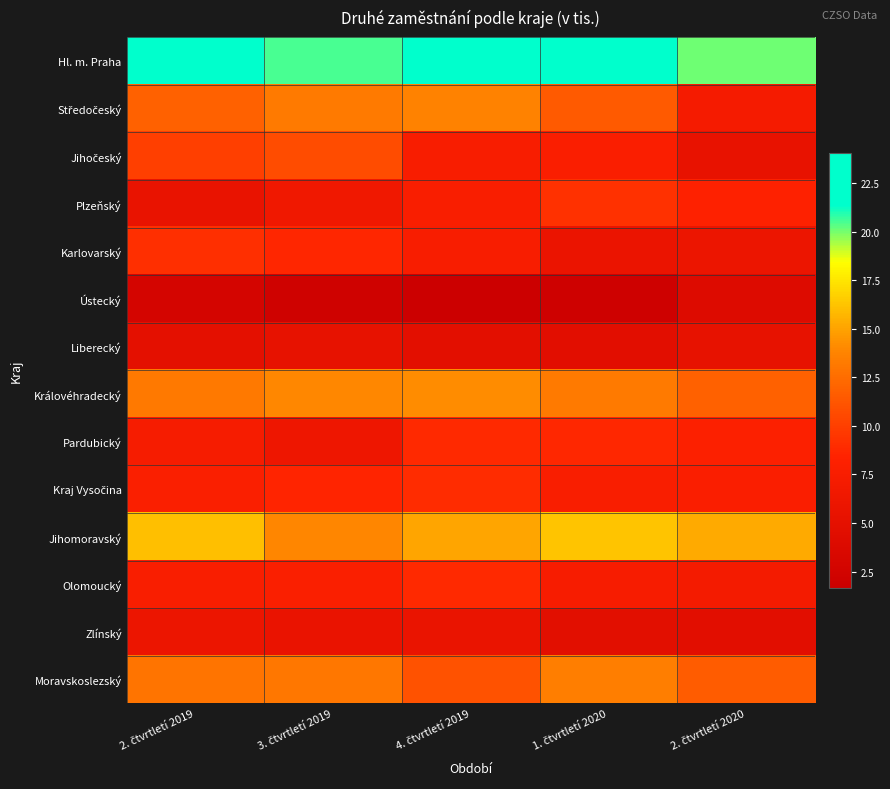

What is the total value across all series at 1. čtvrtletí 2020?

136.2